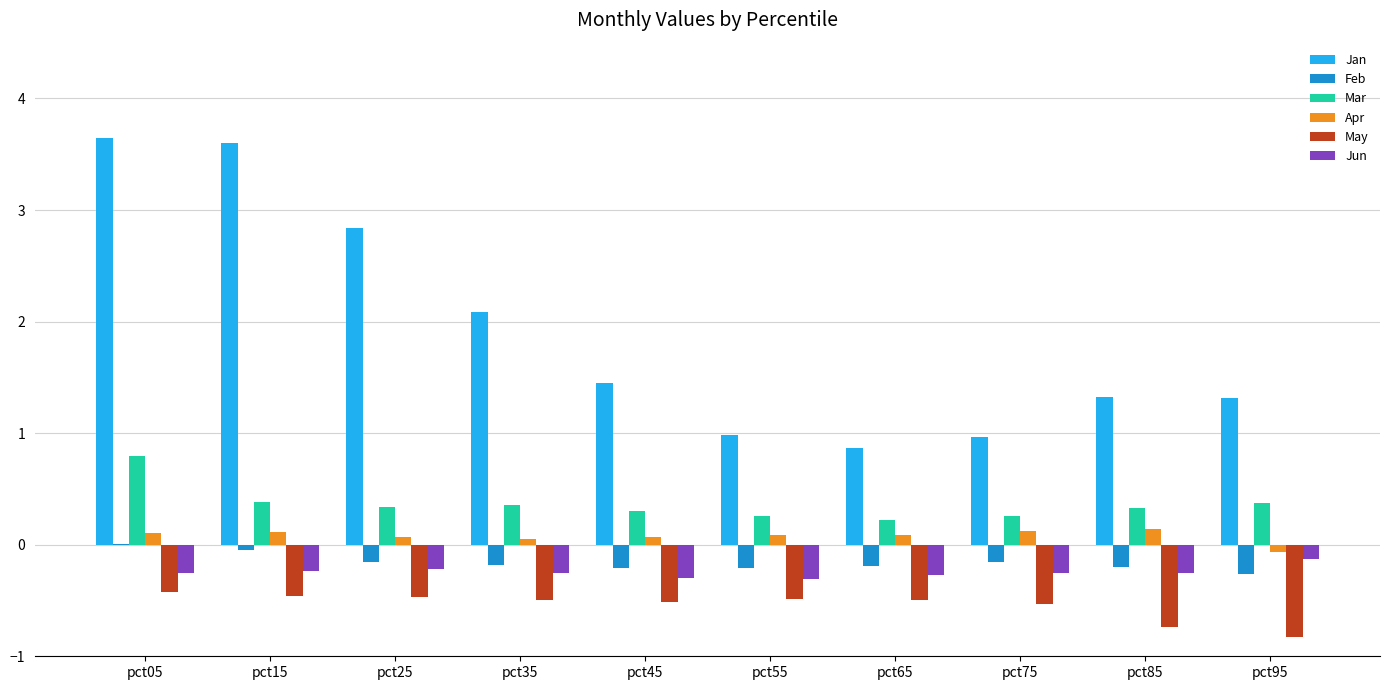

Is it true that Mar equals 0.8 at pct05?

True